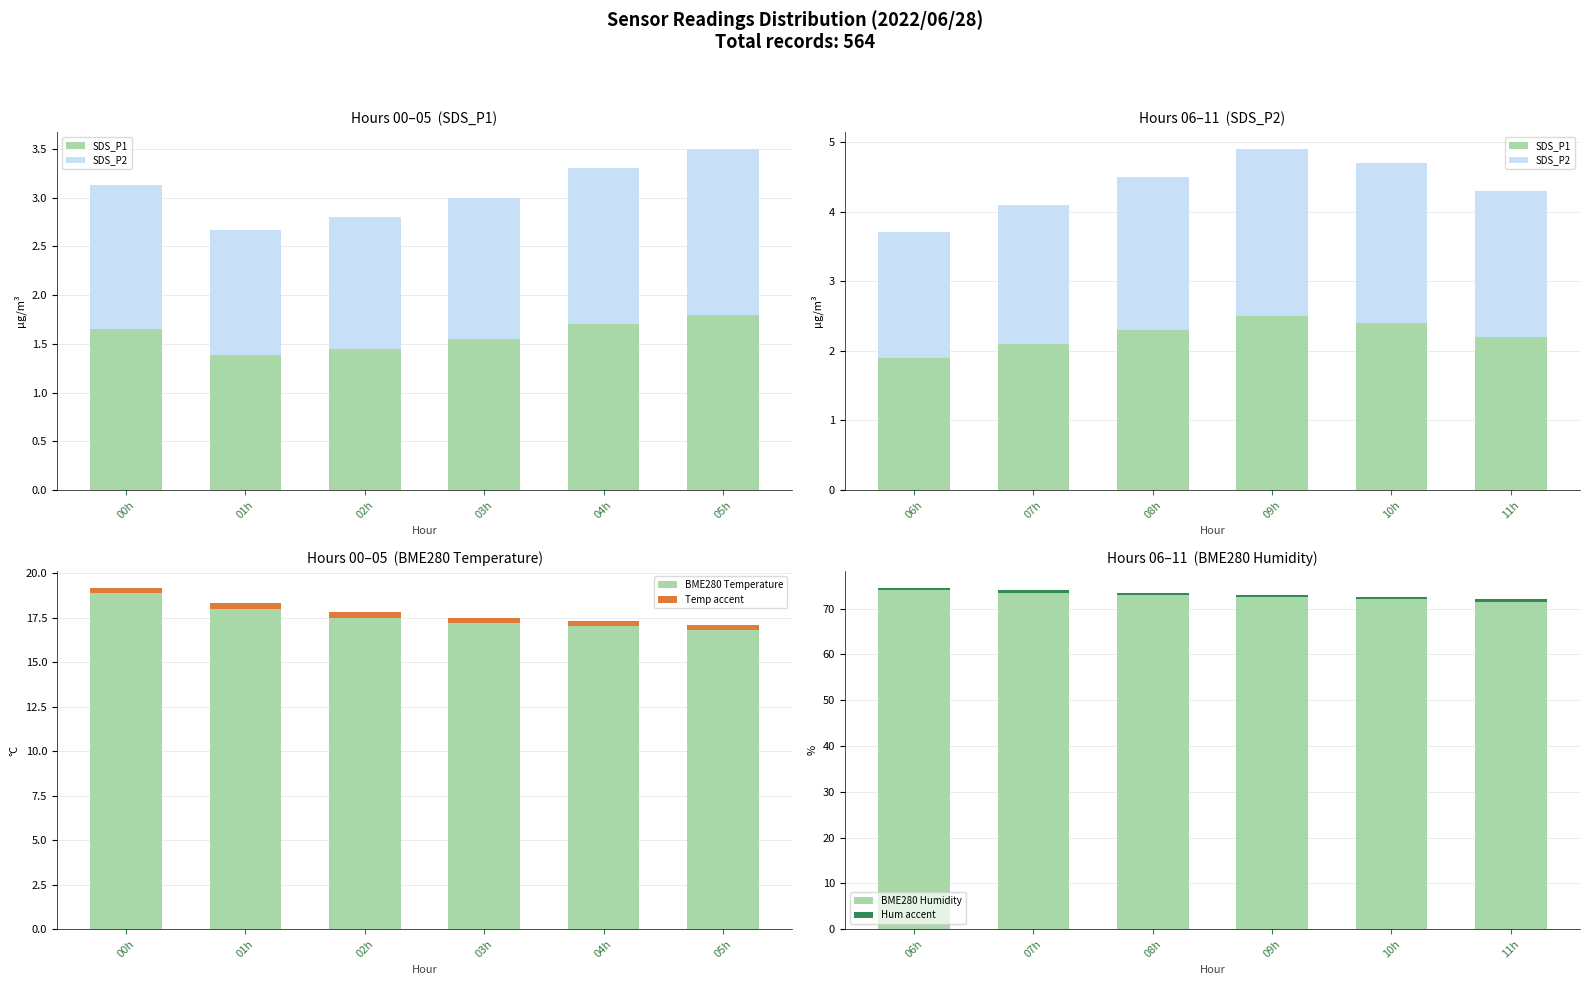

Which series has the widest spread of values?

BME280 Humidity